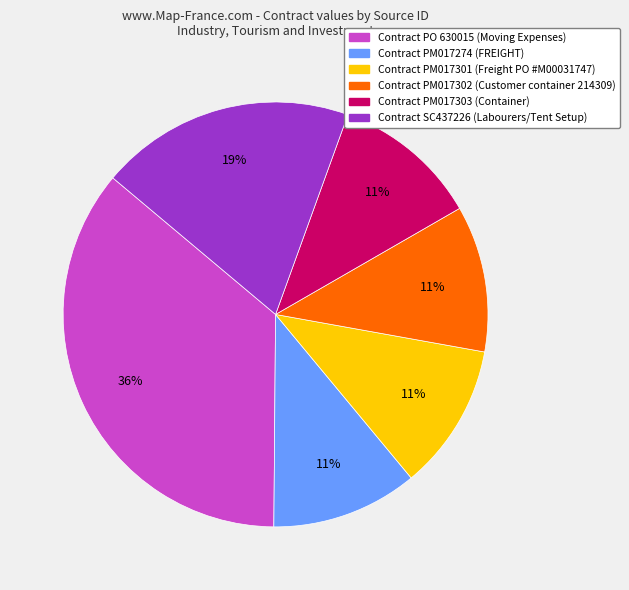

To the nearest percent, what is the difference between the largest and smallest slice percentages?

25%